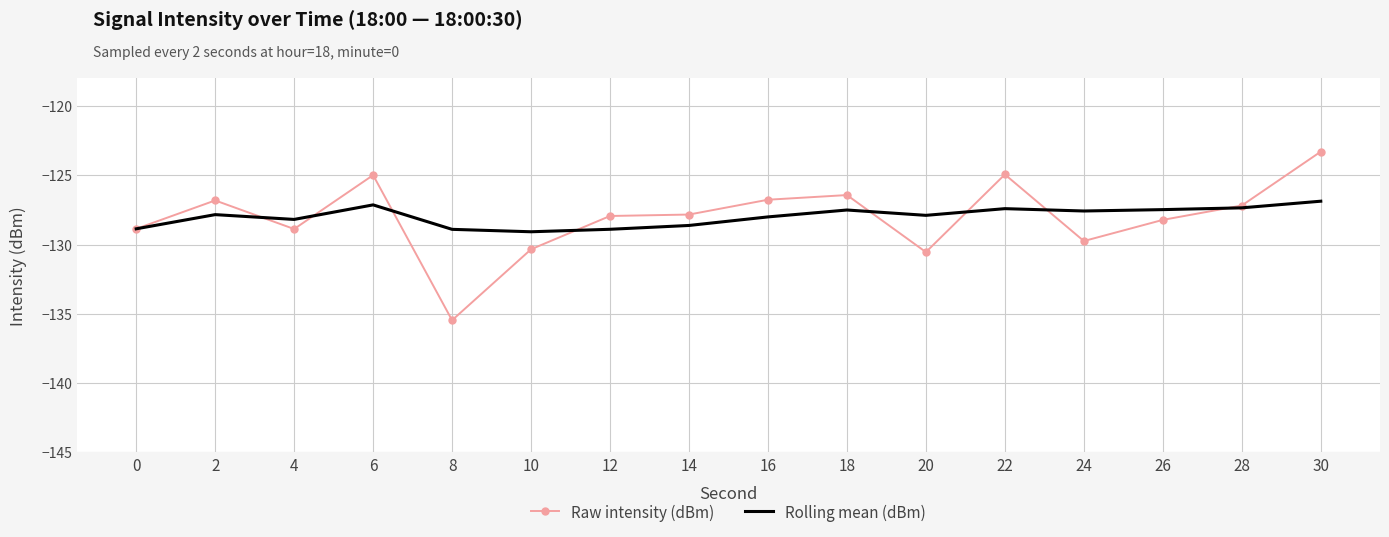

Is the value of Rolling mean (dBm) at 24 greater than the value of Raw intensity (dBm) at 8?

Yes